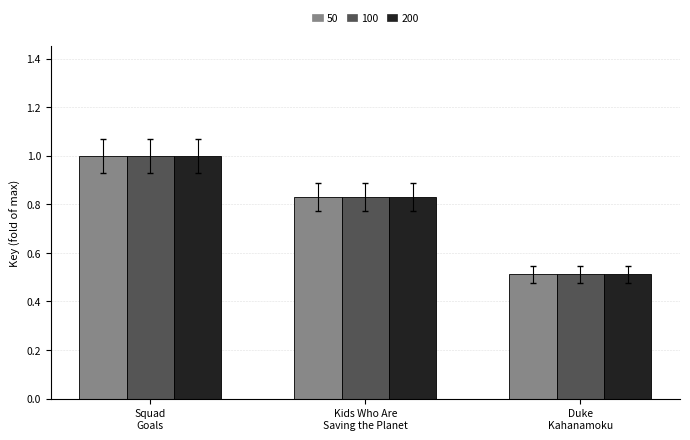

What are all the series names shown in the legend?

50, 100, 200